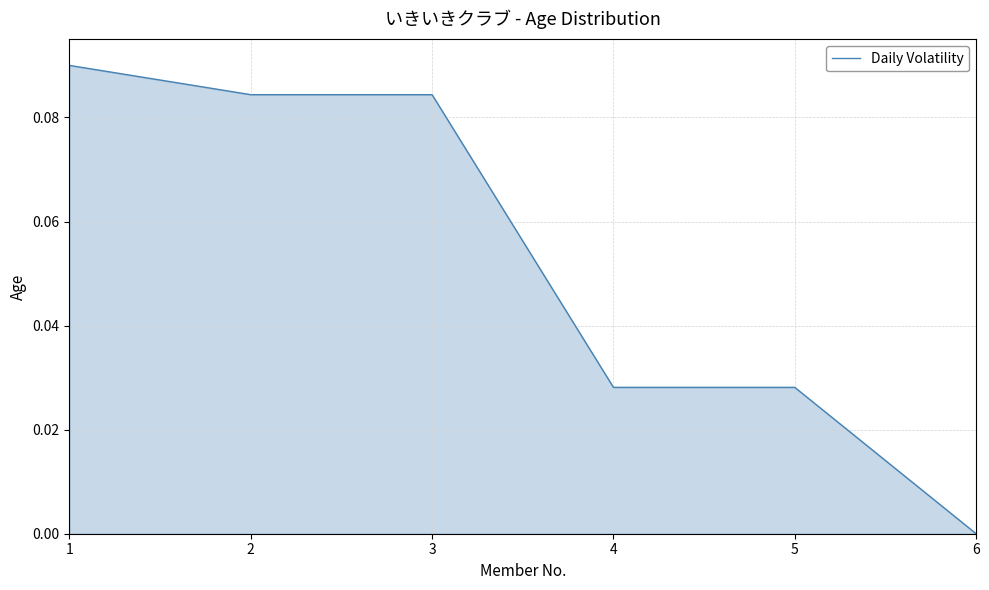

The chart shows a value of 0.0 at 6. True or false?

True